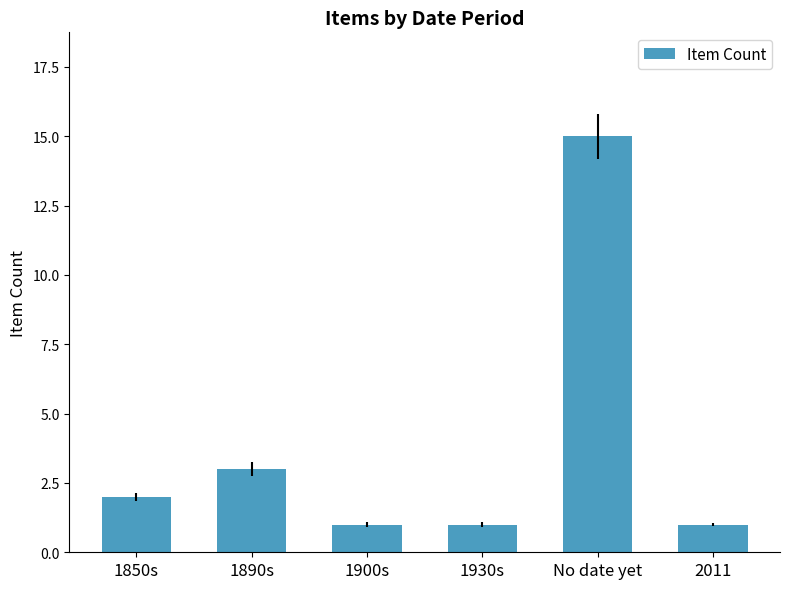

True or false: the data shows 1 at 2011.

True